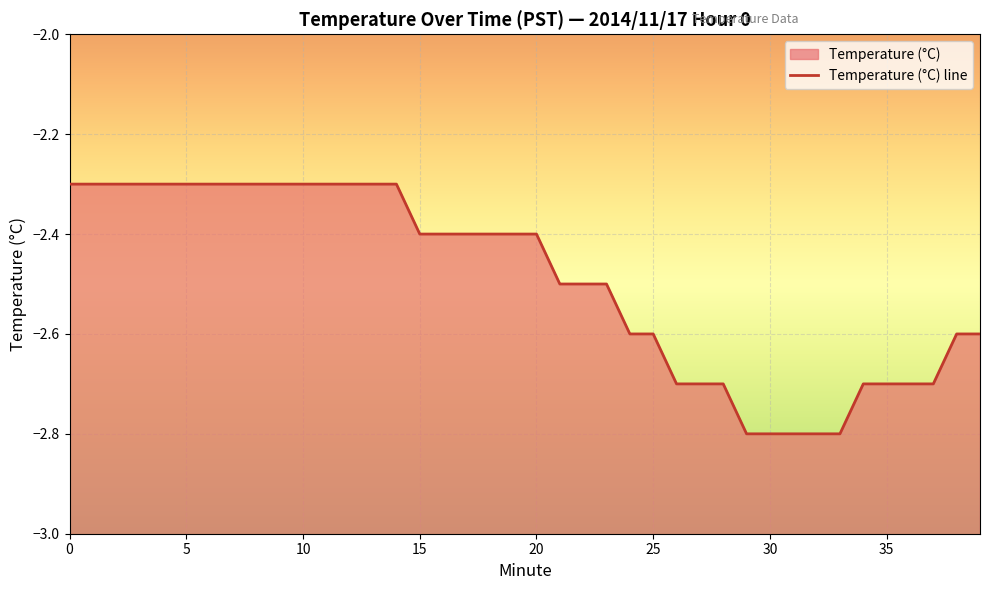

What is the difference between the maximum and minimum values?

0.5